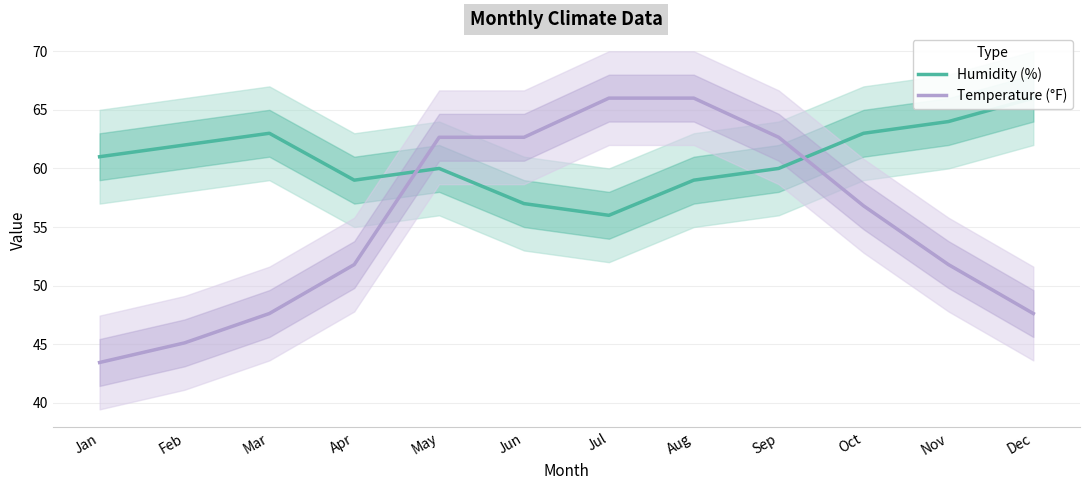

What is the difference between the maximum and minimum values in the Temperature (°F) series?

22.6